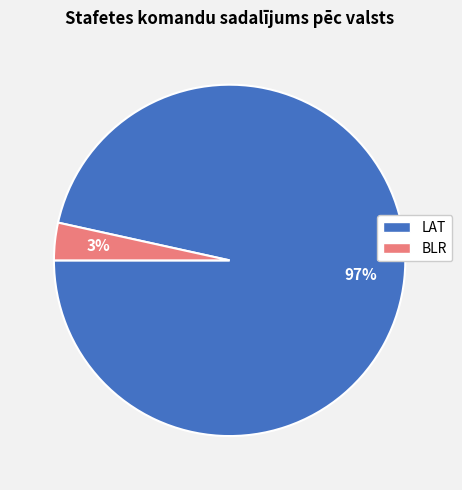

To the nearest percent, what is the combined percentage of BLR and LAT?

100%